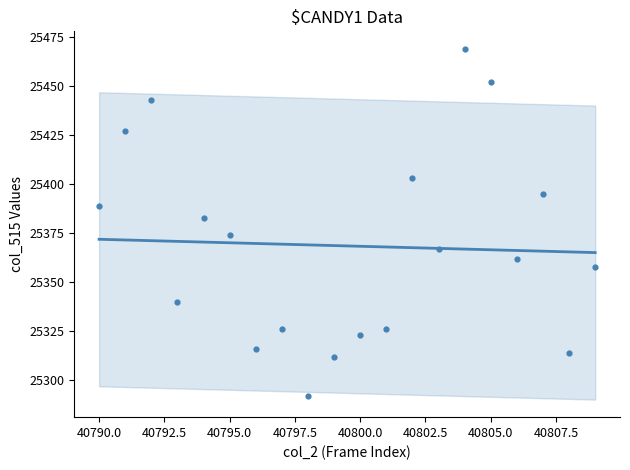

What is the change in value from 40794 to 40805?

+69